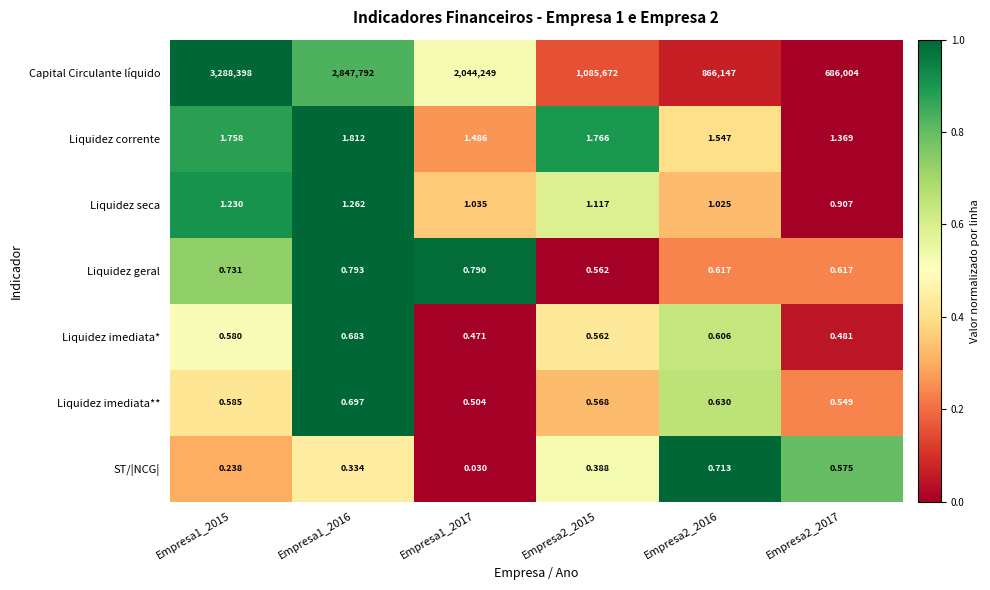

Rank the series by their maximum value, from lowest to highest.

Liquidez imediata*, Liquidez imediata**, ST/|NCG|, Liquidez geral, Liquidez seca, Liquidez corrente, Capital Circulante líquido